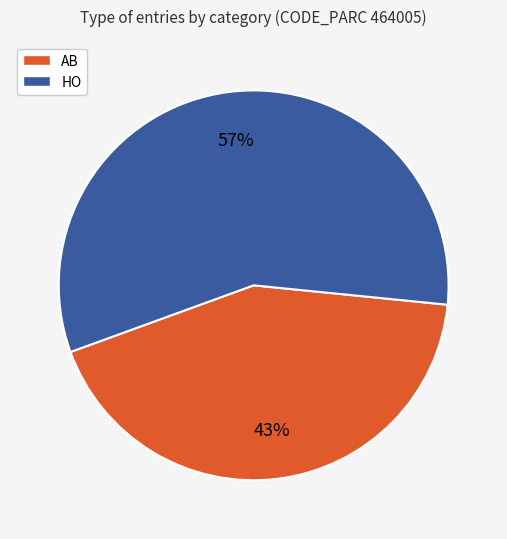

Rank the categories by value from lowest to highest.

AB, HO